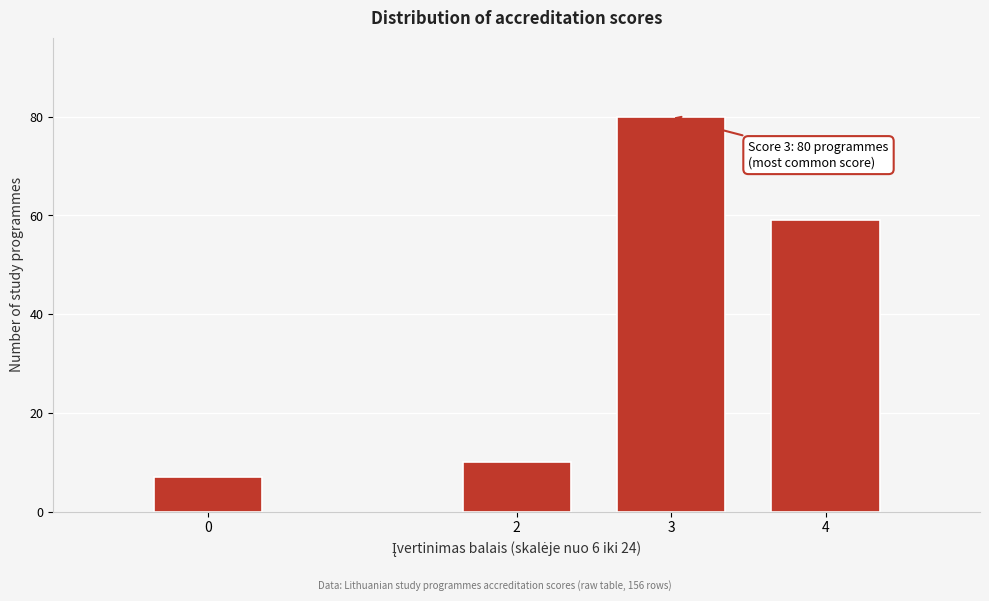

Reading right to left, extract all data points from this chart.

4=59	3=80	2=10	0=7